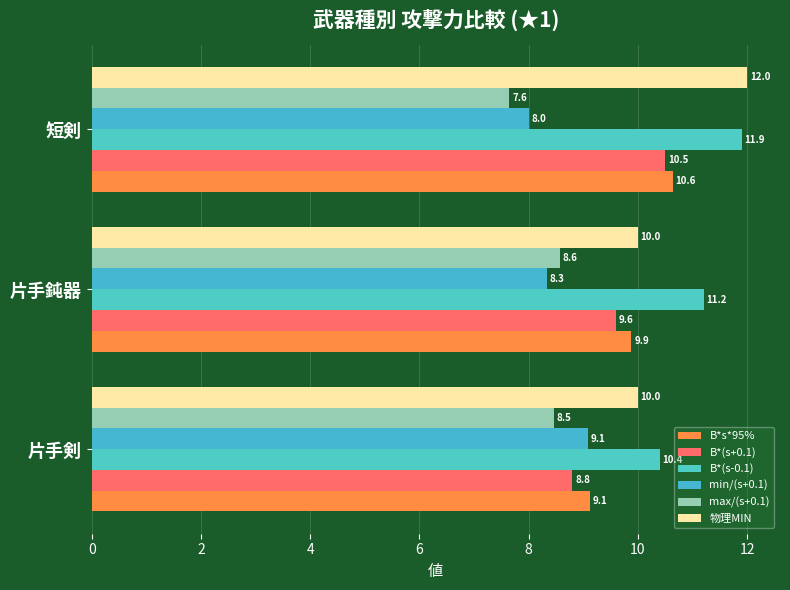

Reading left to right, what are all the values shown in this chart?

B*s*95%: 9.1	9.9	10.6
B*(s+0.1): 8.8	9.6	10.5
B*(s-0.1): 10.4	11.2	11.9
min/(s+0.1): 9.1	8.3	8.0
max/(s+0.1): 8.5	8.6	7.6
物理MIN: 10.0	10.0	12.0